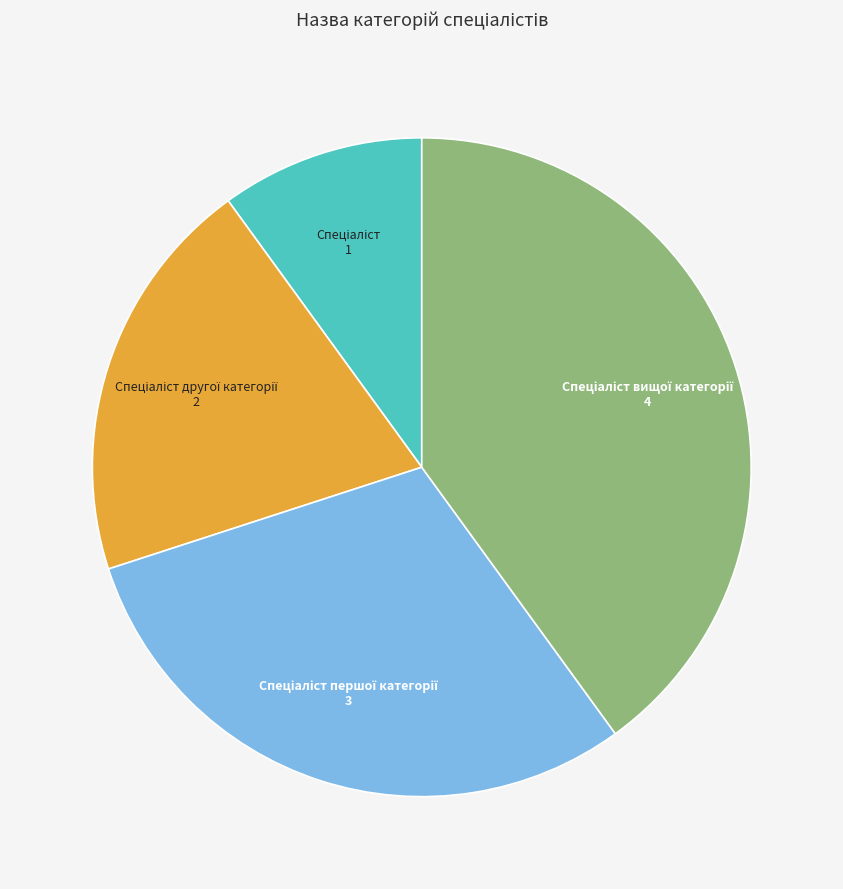

How many slices are in this pie chart?

4